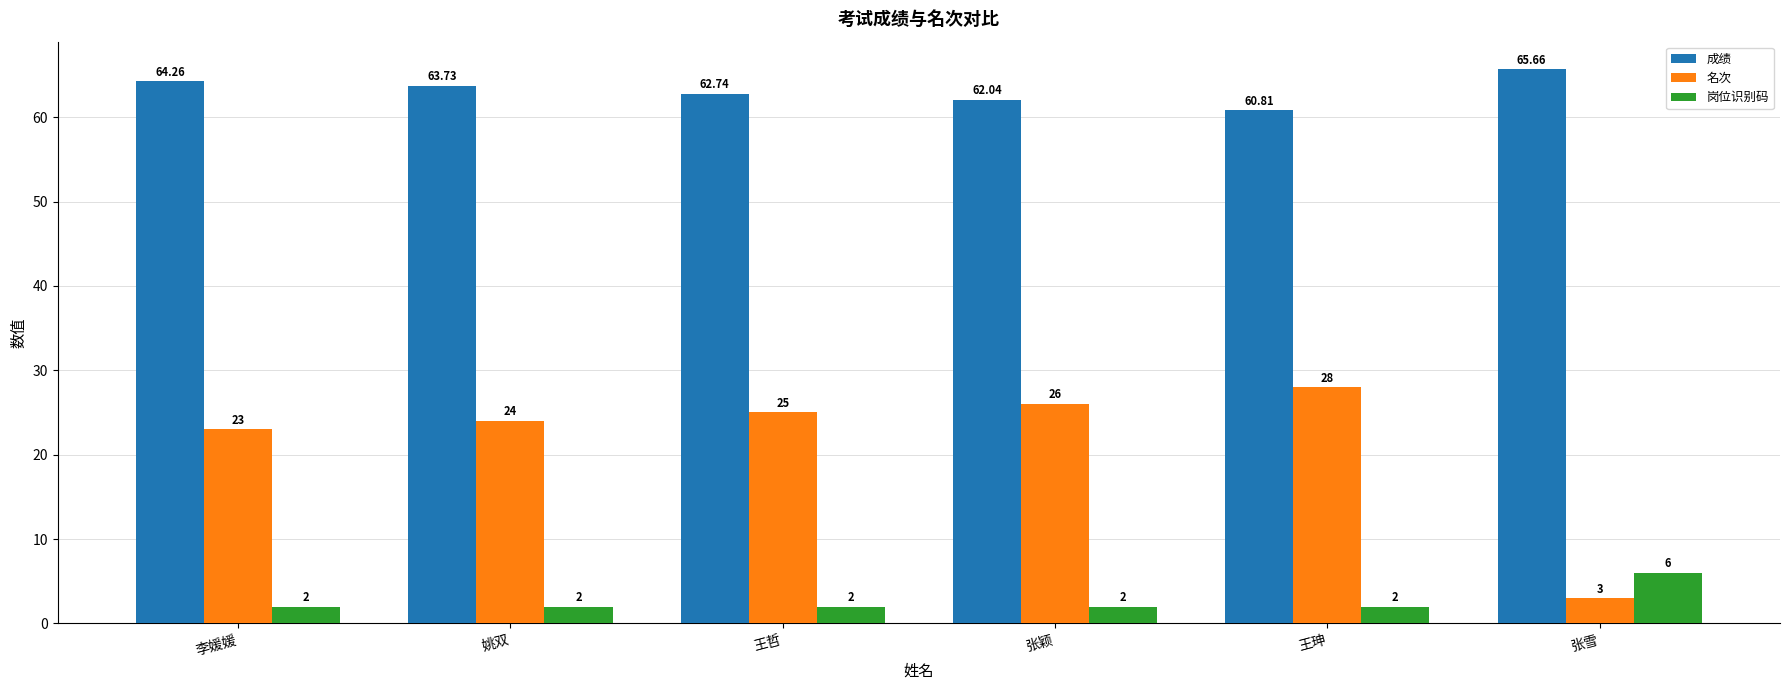

How many bars are there in each group?

3